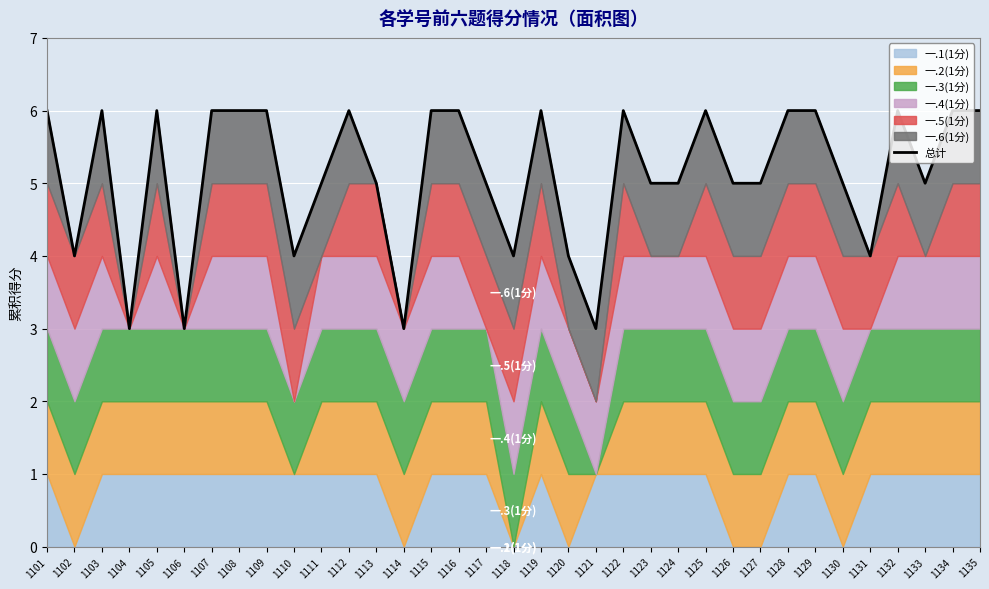

What is the ratio of the value at 1129 to the value at 1105?

1.0